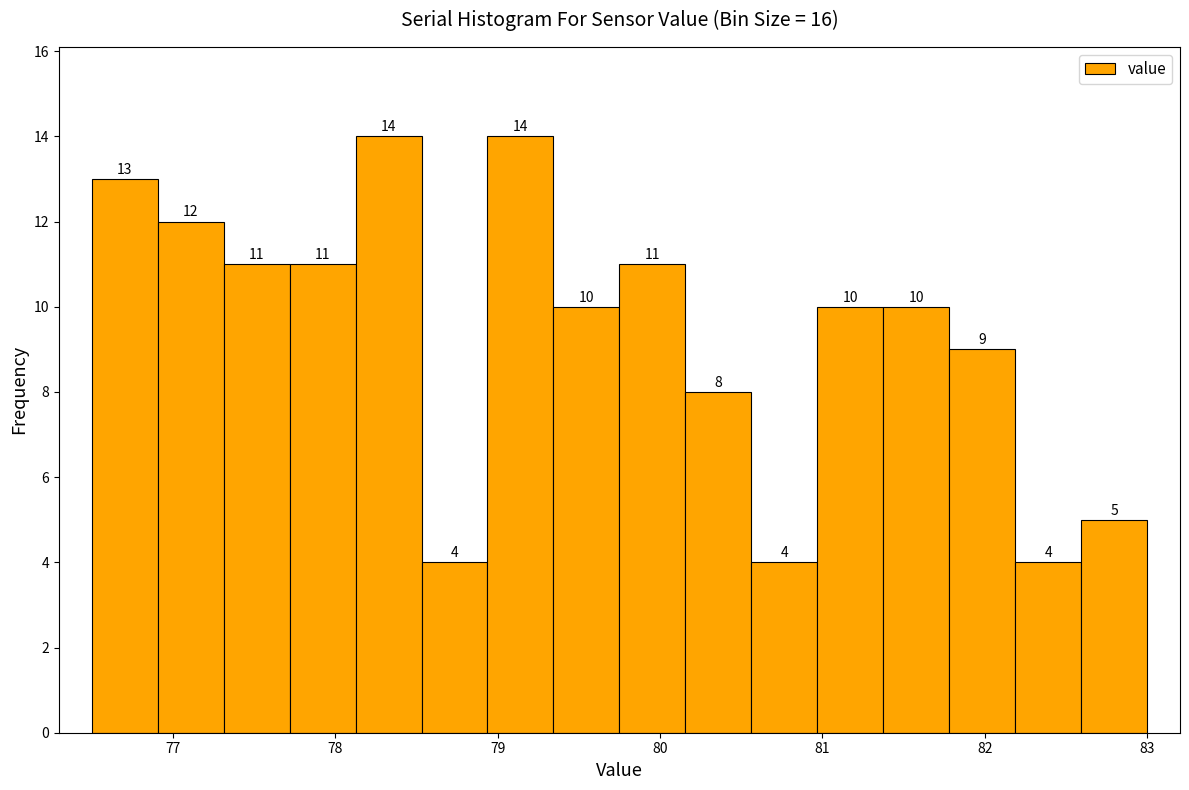

What is the height of the bar covering 78.9 to 79.3 on the x-axis? The bar edges are not printed on the chart, so give them approximately, as read against the axis.

14